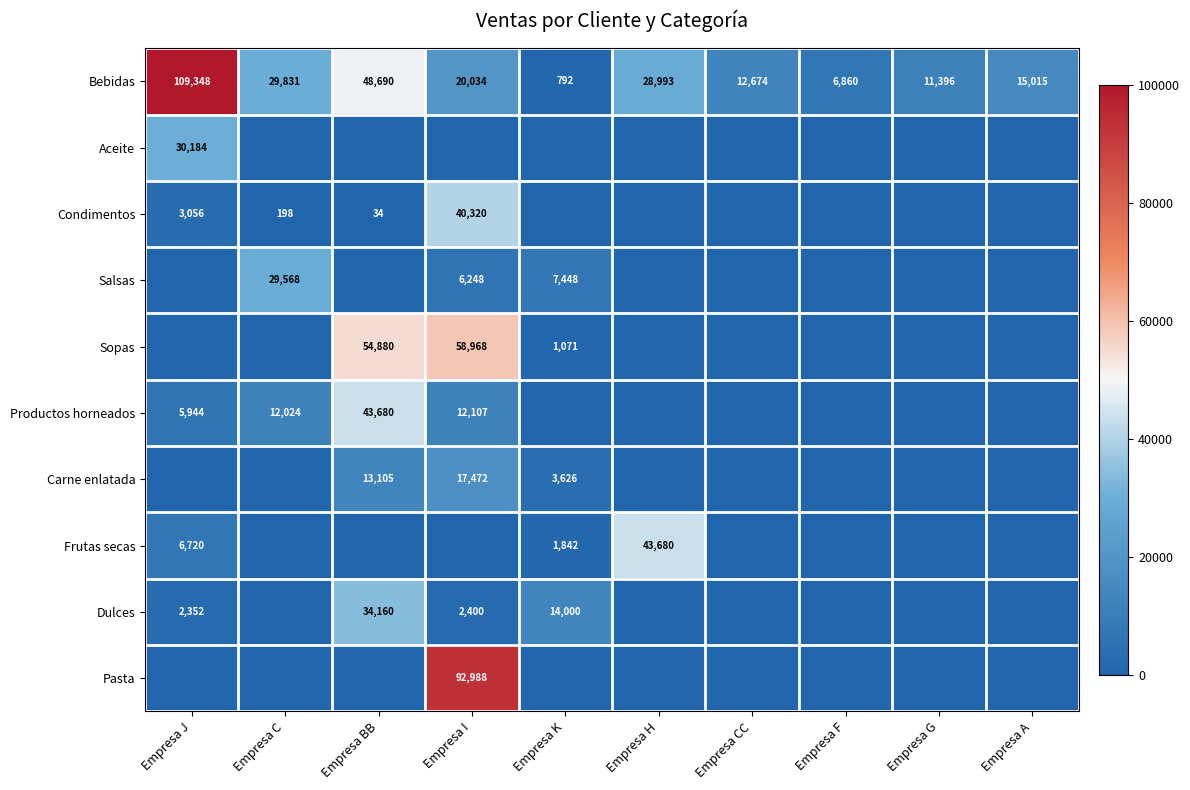

The Bebidas series shows 11396 at Empresa G. True or false?

True